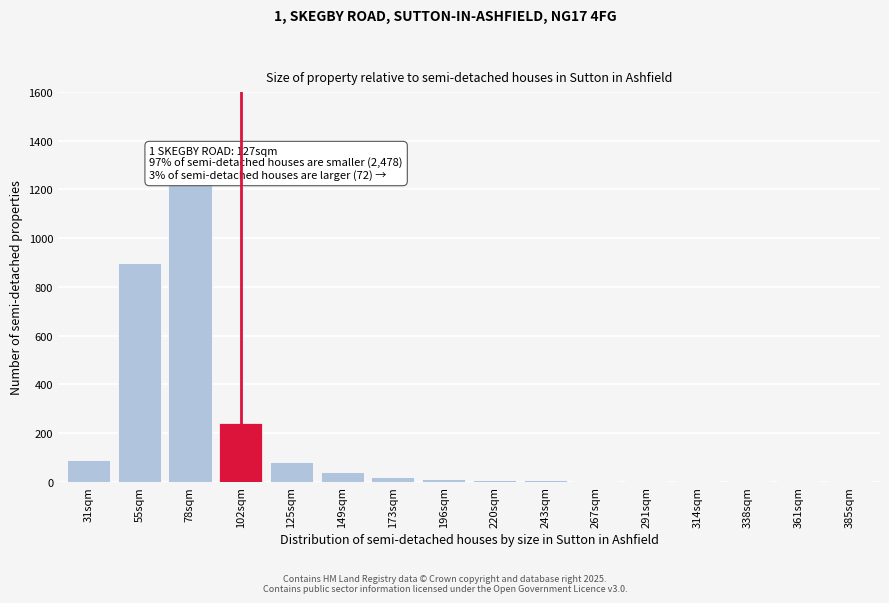

What is the greatest value displayed?

1230